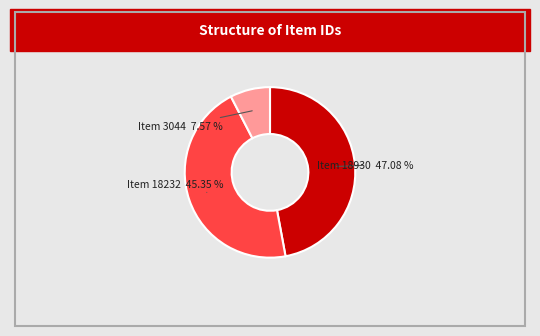

The Item 18232 slice represents 34% of the pie. True or false?

False